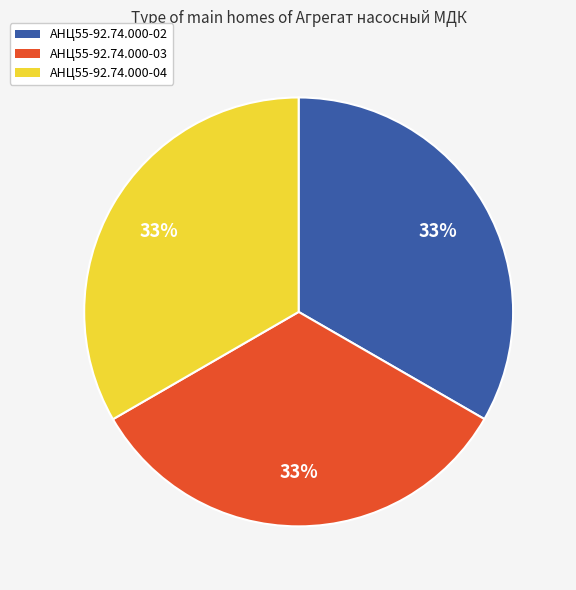

Does АНЦ55-92.74.000-02 represent more than half of the total?

No